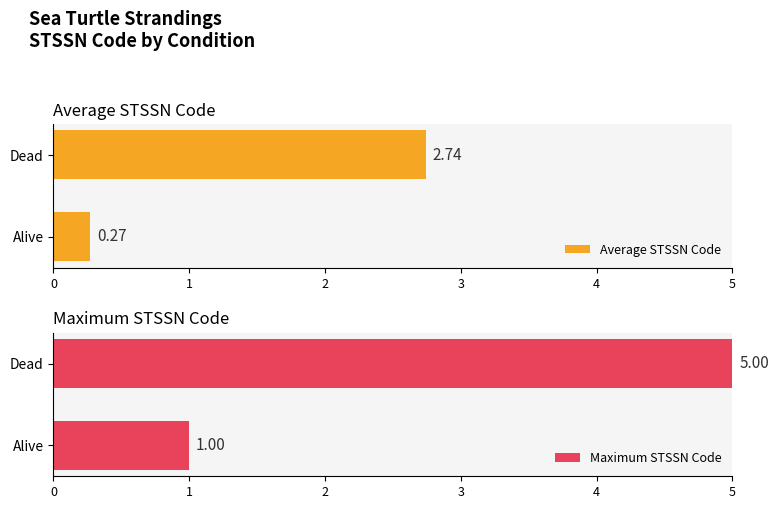

Which series has the largest total across all categories?

Maximum STSSN Code